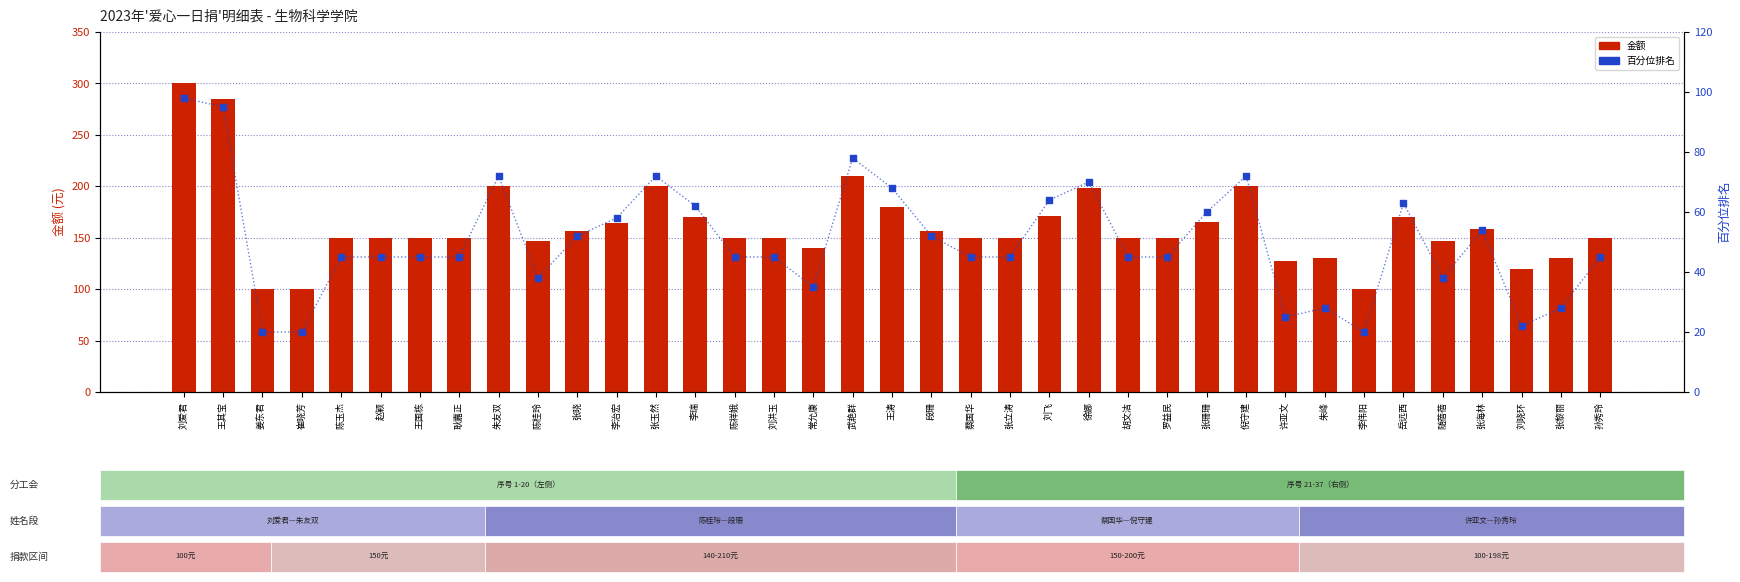

Which series has the widest spread of Y values?

金额